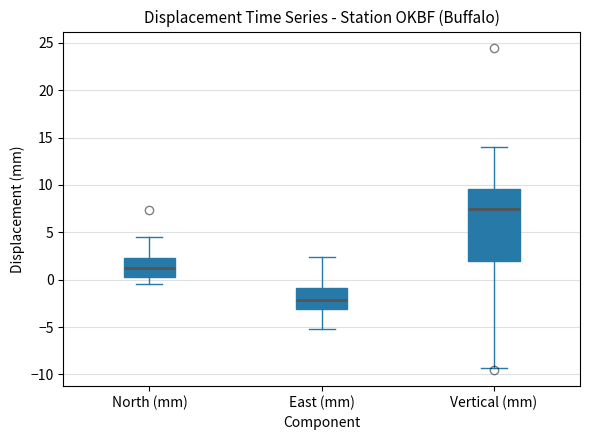

Reading left to right, transcribe this box plot: for each box, give where its median line is, the range the box spans, and where its two whiskers end, as read against the y-axis. The values are not printed on the chart, so give them approximately, as read against the axis.

North (mm): median 1.0, box 0.5 to 2.5, whiskers -0.5 to 4.5
East (mm): median -2.0, box -3.0 to -1.0, whiskers -5.0 to 2.5
Vertical (mm): median 7.5, box 2.0 to 9.5, whiskers -9.5 to 14.0